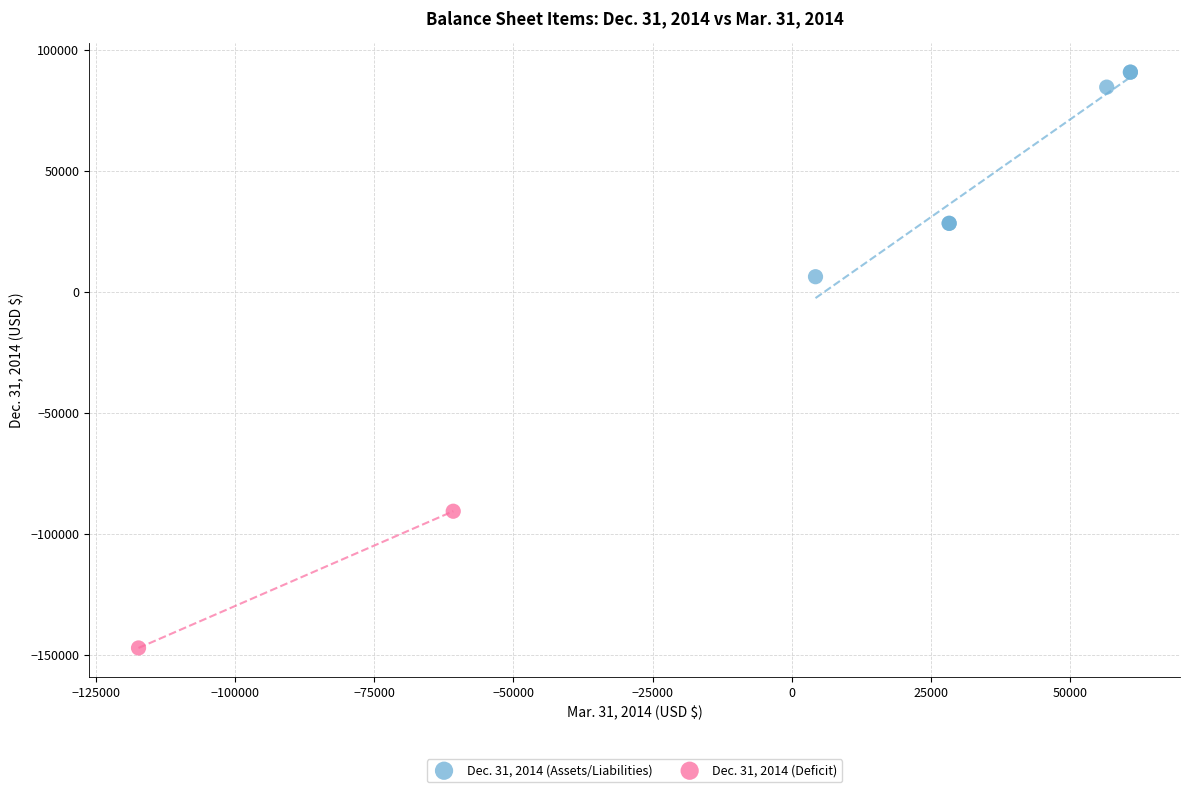

Which series contains the lowest Y value?

Dec. 31, 2014 (Deficit)